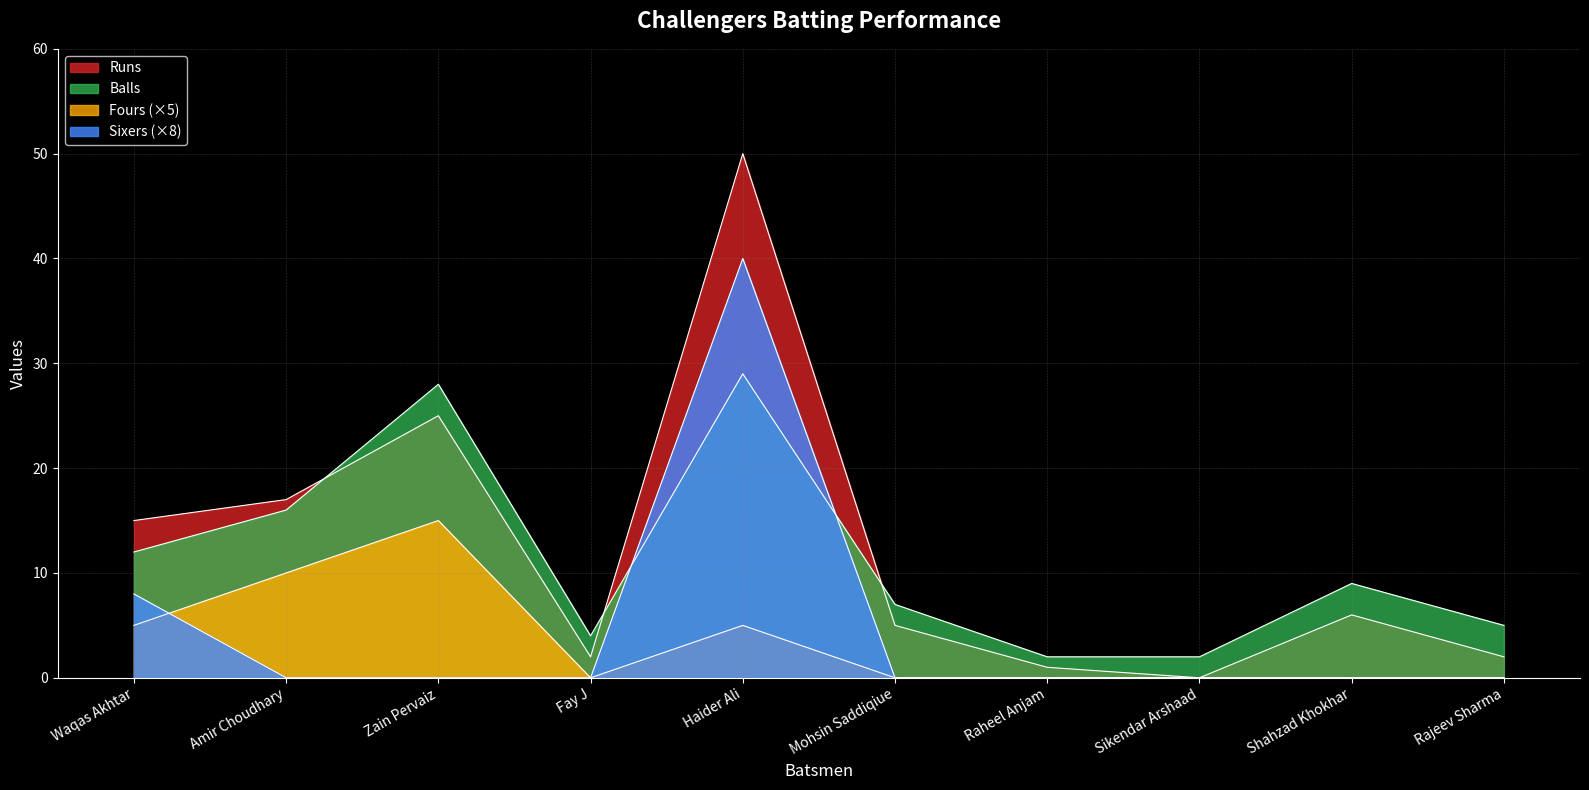

Which category has the highest value in the Balls series?

Haider Ali